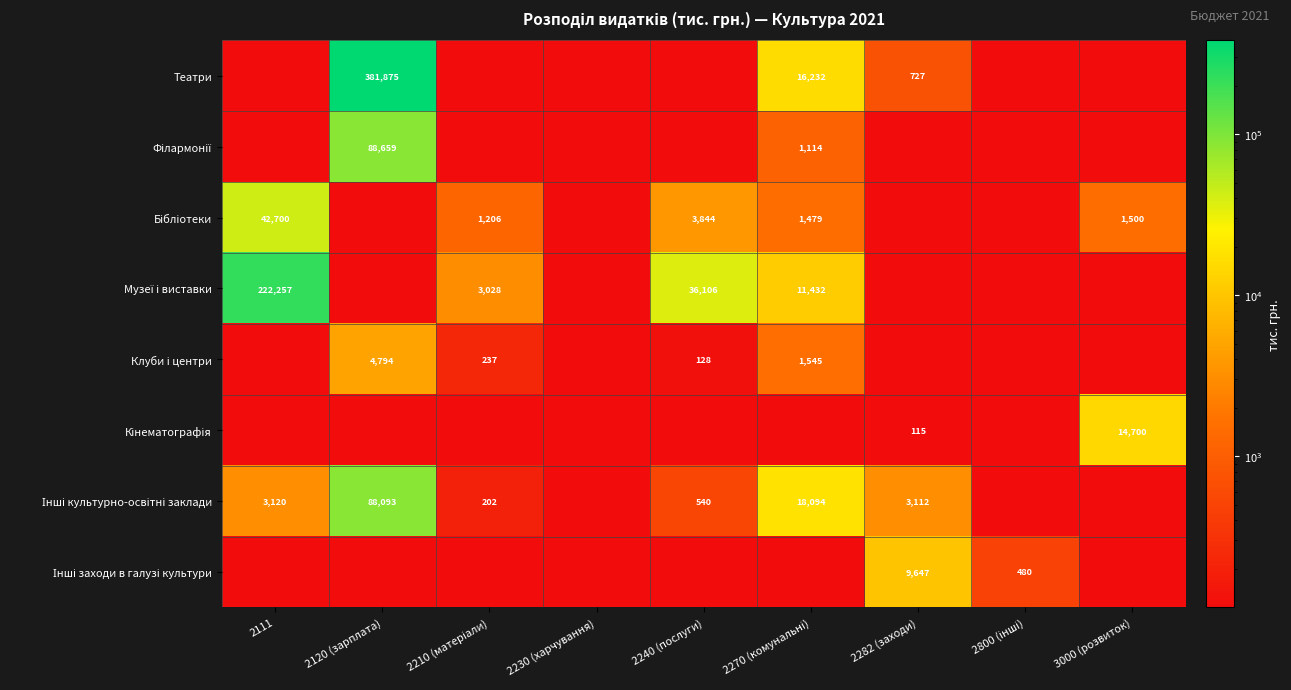

At 2111, list the series in order from largest to smallest.

Музеї і виставки, Бібліотеки, Інші культурно-освітні заклади, Театри, Філармонії, Клуби і центри, Кінематографія, Інші заходи в галузі культури